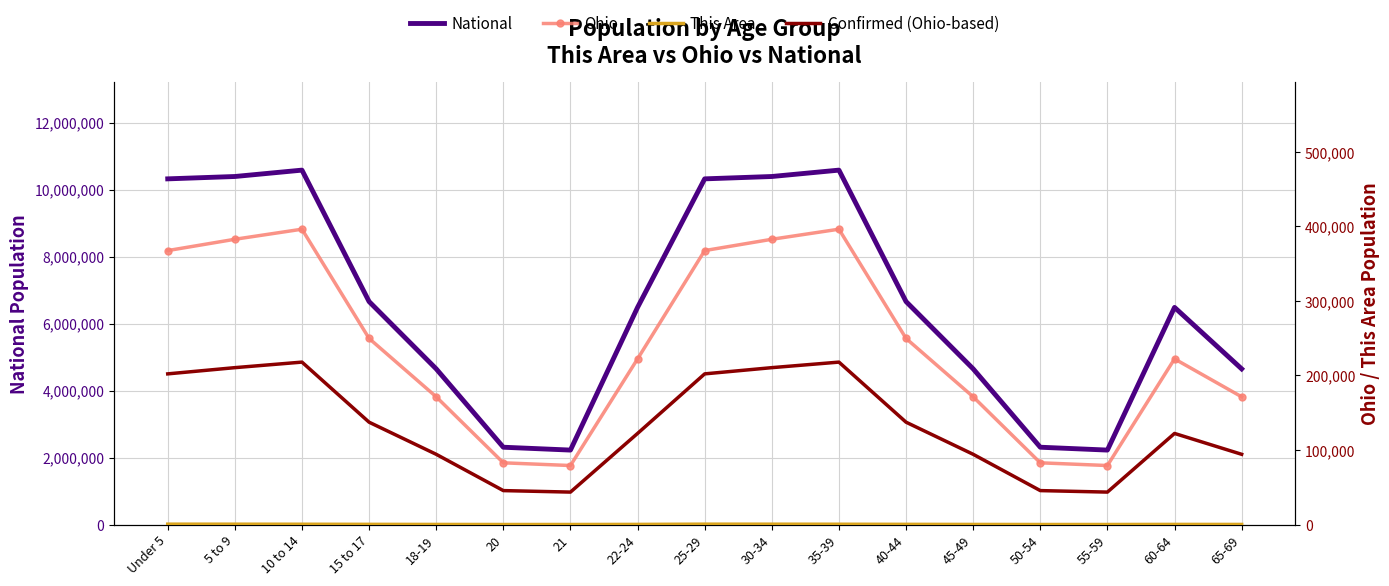

What is the difference between the maximum and minimum values in the Ohio series?

316976.0